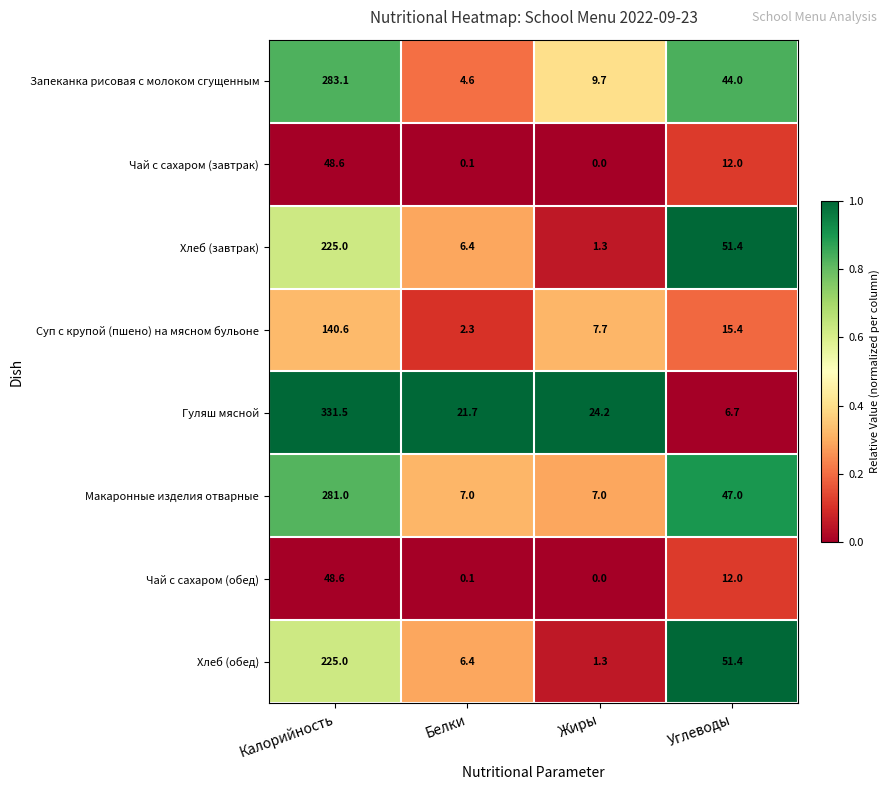

What is the maximum value shown in the chart?

331.5